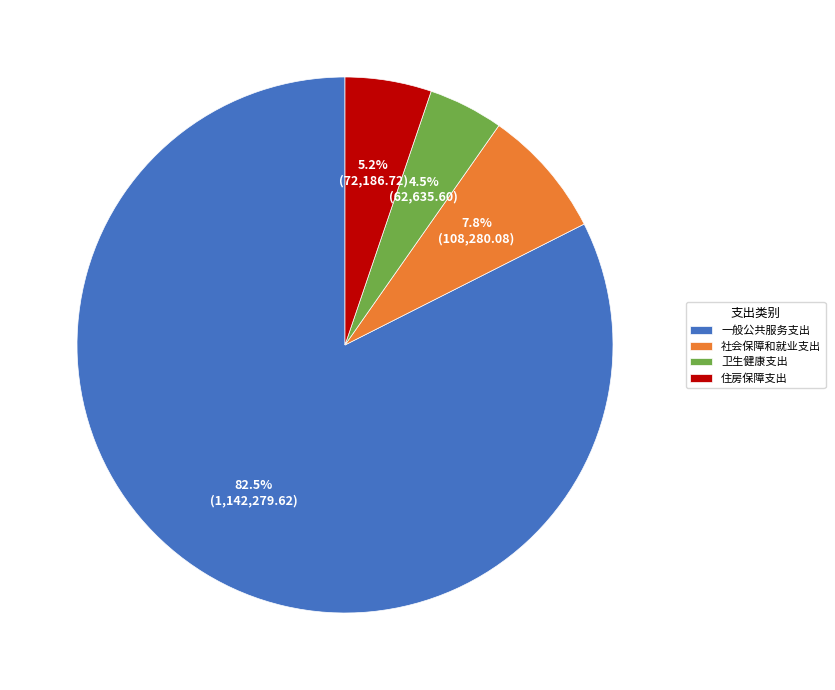

Between 社会保障和就业支出 and 卫生健康支出, which is larger?

社会保障和就业支出